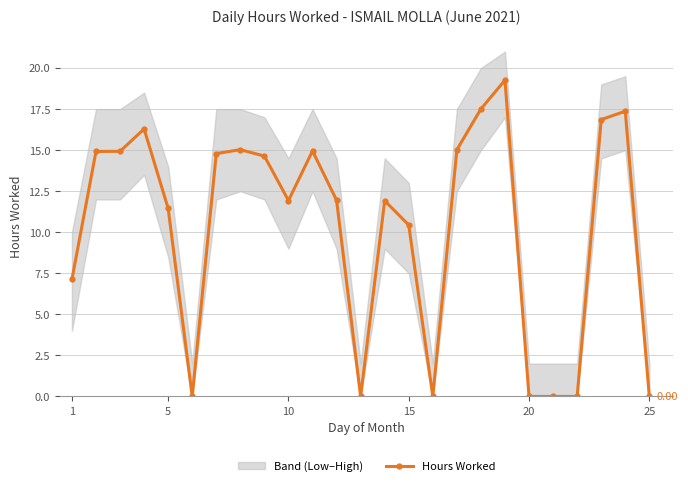

True or false: Hours Worked has more than 2 interior local peaks.

True